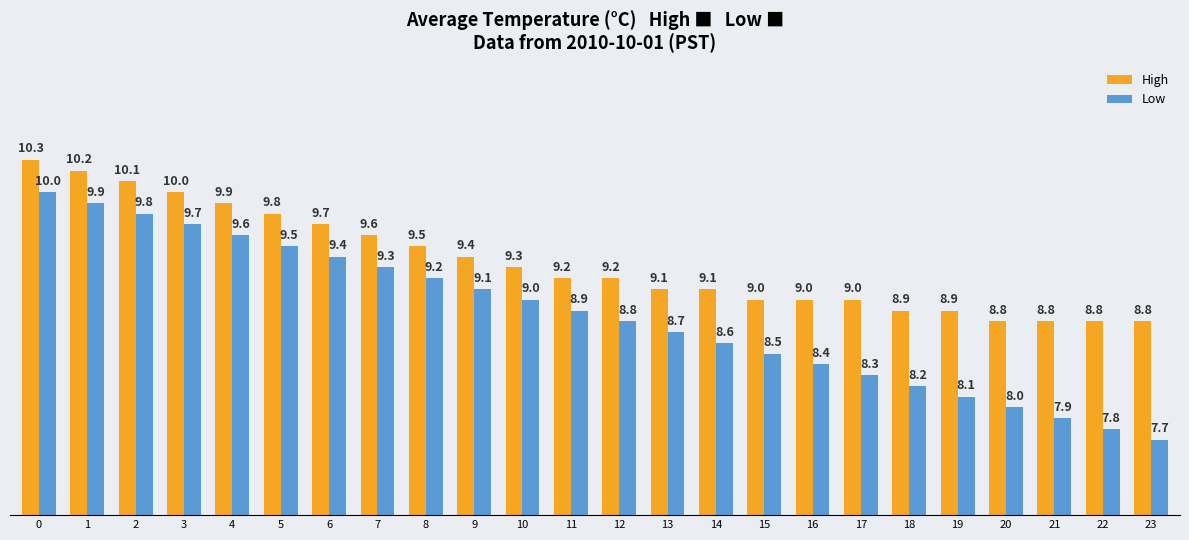

Are the bars horizontal?

No